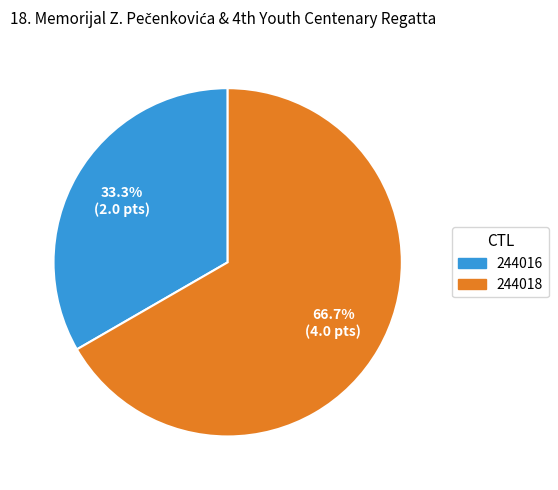

What percentage is NOT represented by 244018?

33.3%